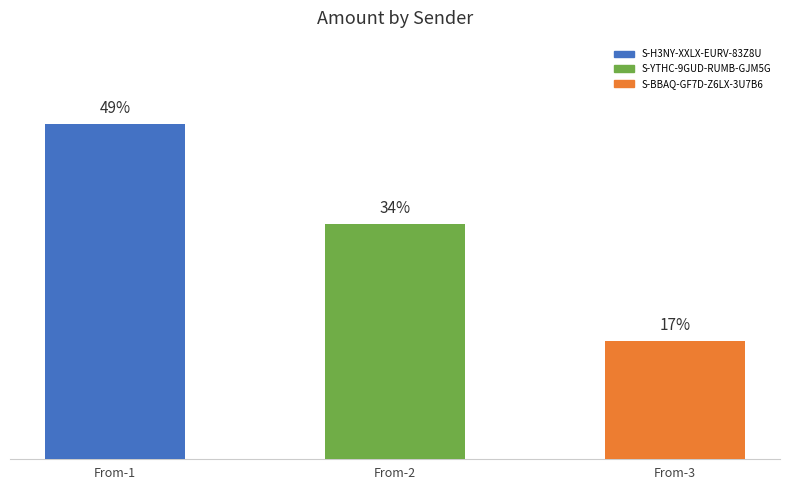

Where is the data nearest to the value 0?

S-BBAQ-GF7D-Z6LX-3U7B6